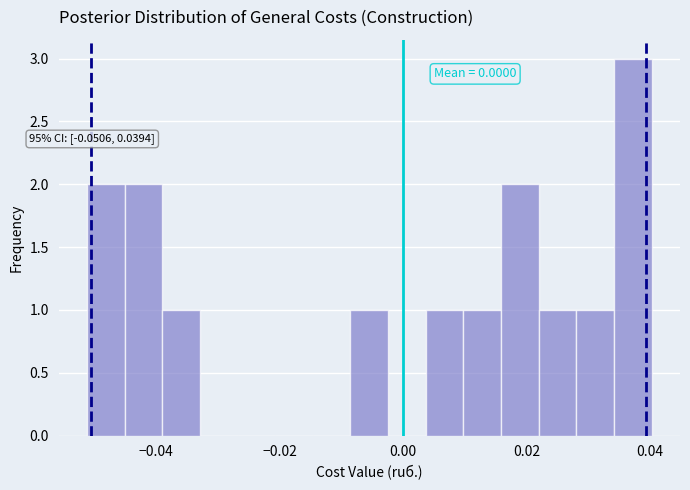

Around what value on the x-axis is the tallest bar? Give the approximate position of its centre, as read against the axis.

0.038